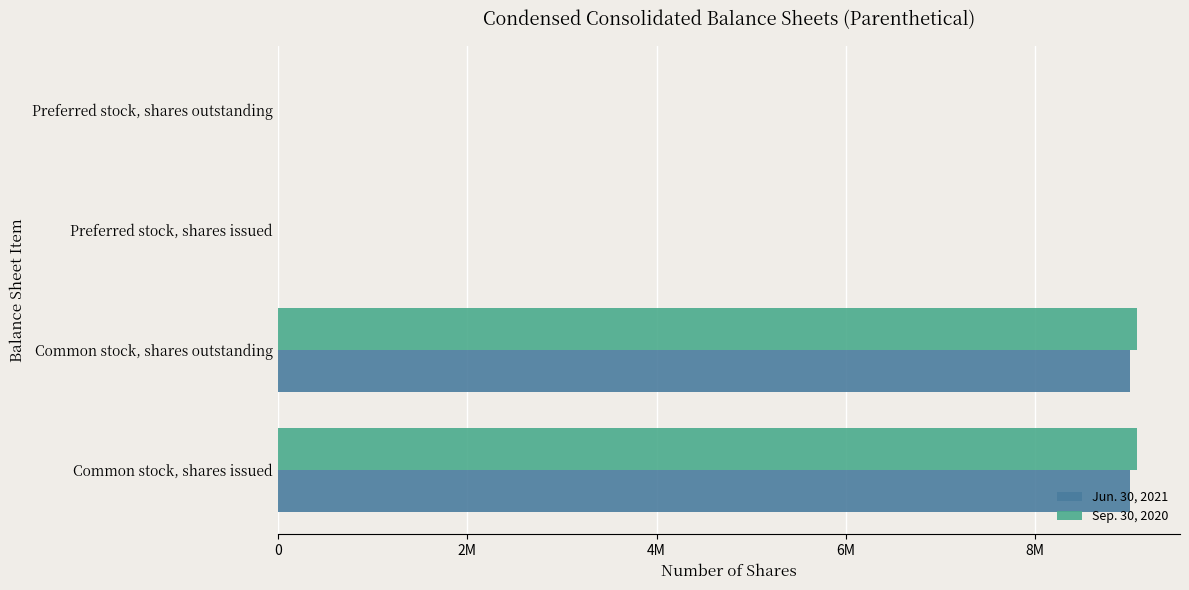

What are all the series names shown in the legend?

Jun. 30, 2021, Sep. 30, 2020